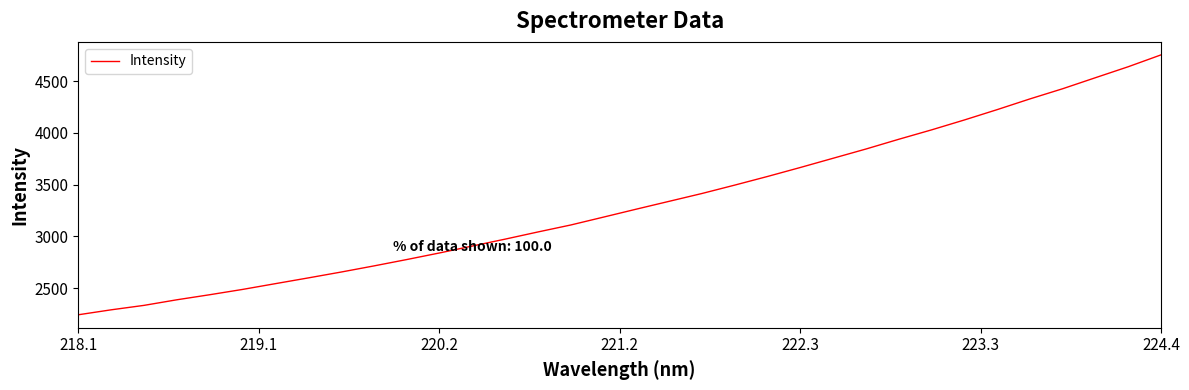

Reading right to left, what are all the values shown in this chart?

4753.6	4639.1	4533.2	4426.6	4328.1	4224.5	4124.6	4029.0	3938.2	3844.1	3754.9	3665.7	3578.9	3495.5	3414.3	3338.7	3263.0	3186.2	3109.8	3042.5	2973.1	2906.5	2839.5	2775.7	2714.1	2654.8	2598.2	2542.7	2487.0	2435.7	2386.9	2332.9	2289.9	2242.1